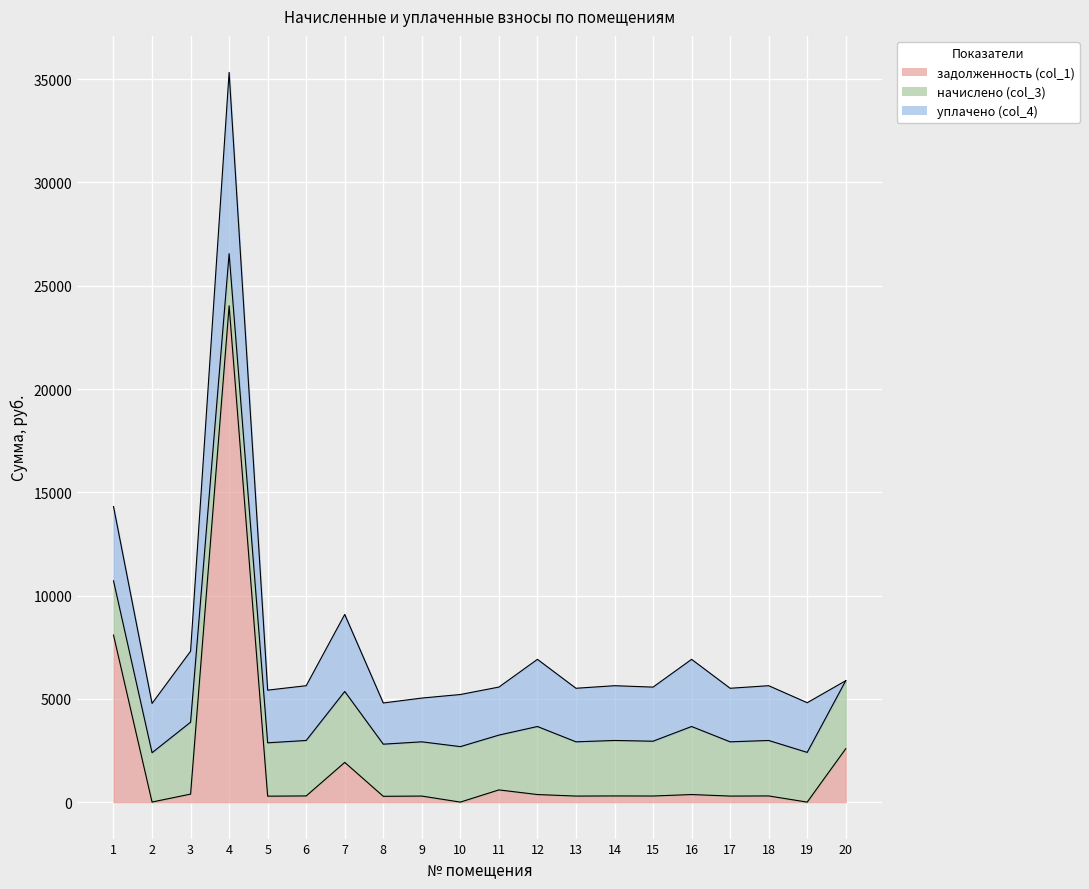

Does the chart display data point markers on the line(s)?

No